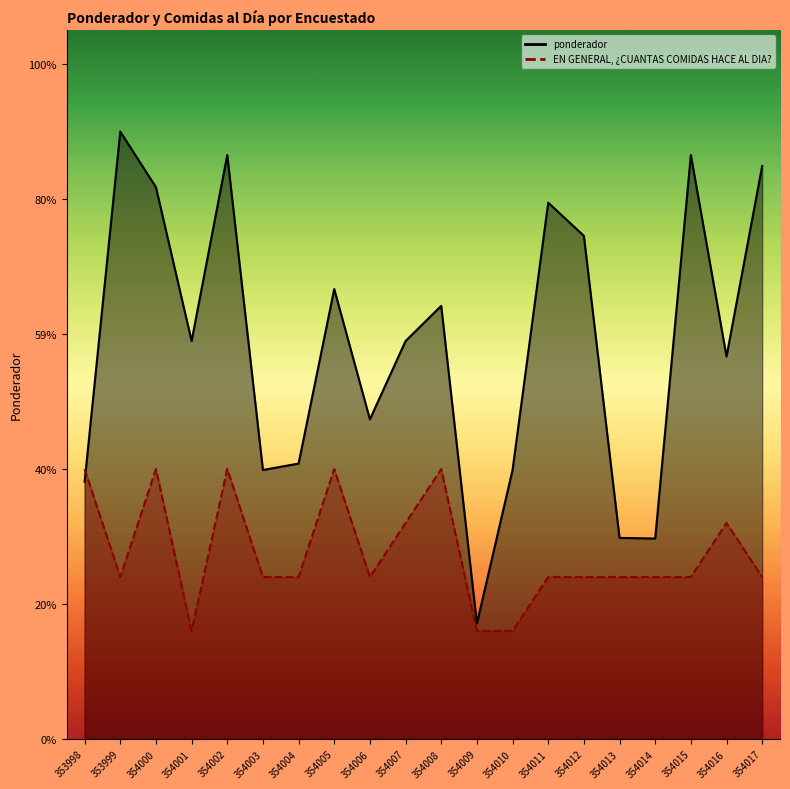

What is the difference between the ponderador values at 353998 and 354016?

45228.9